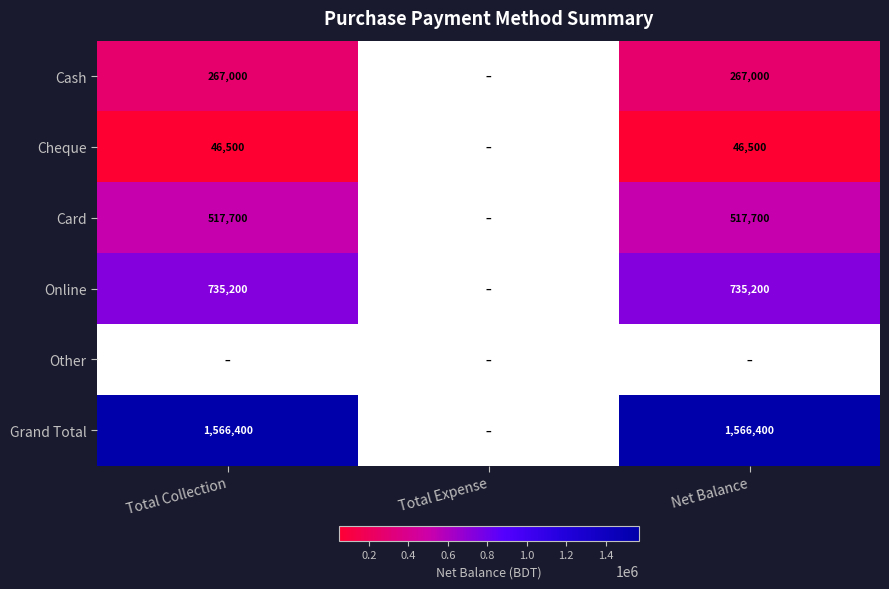

The value of Grand Total at Net Balance is 1566400. True or false?

True